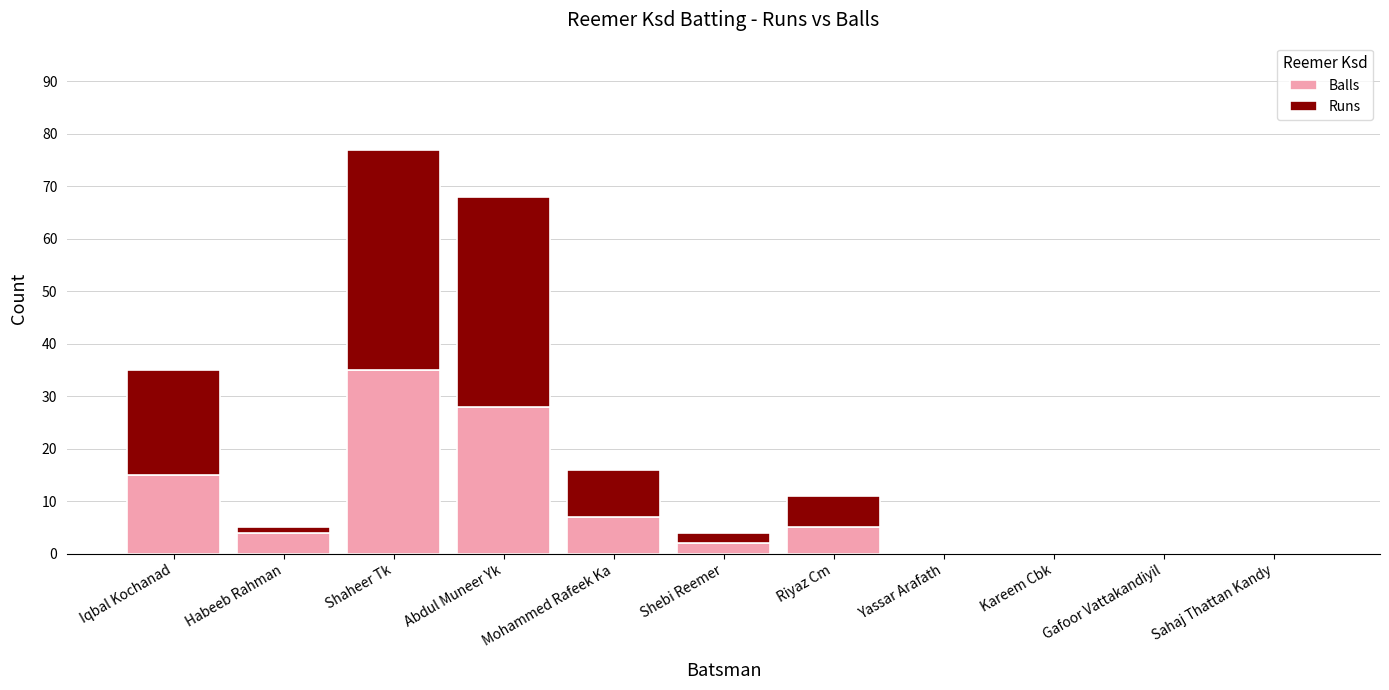

Are the bars grouped side by side (vs. stacked)?

No